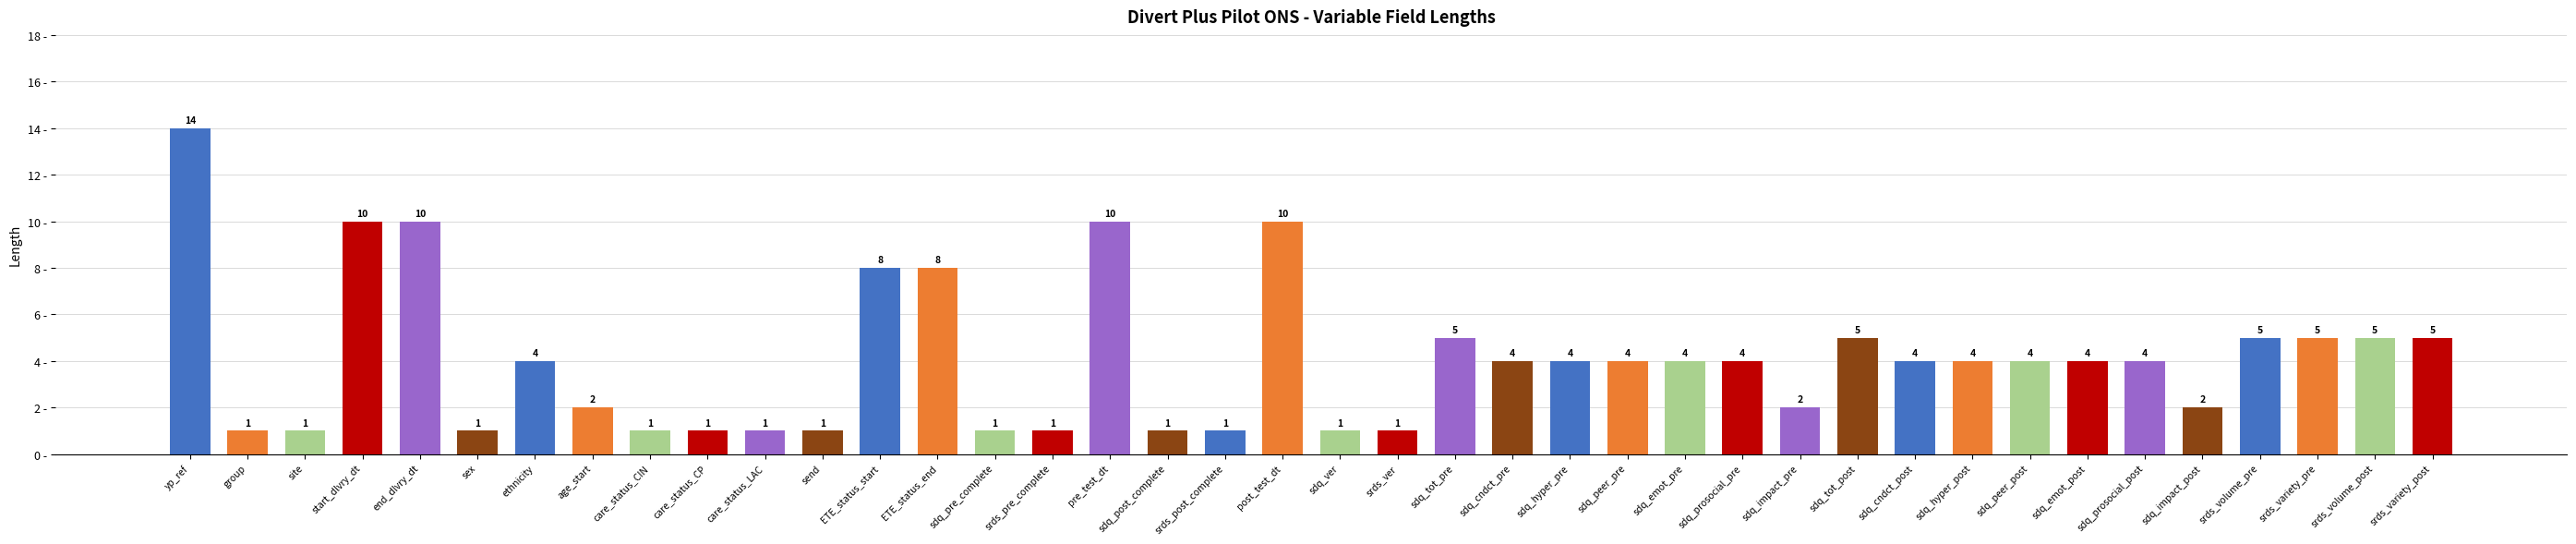

The chart shows a value of 1 at sdq_post_complete. True or false?

True